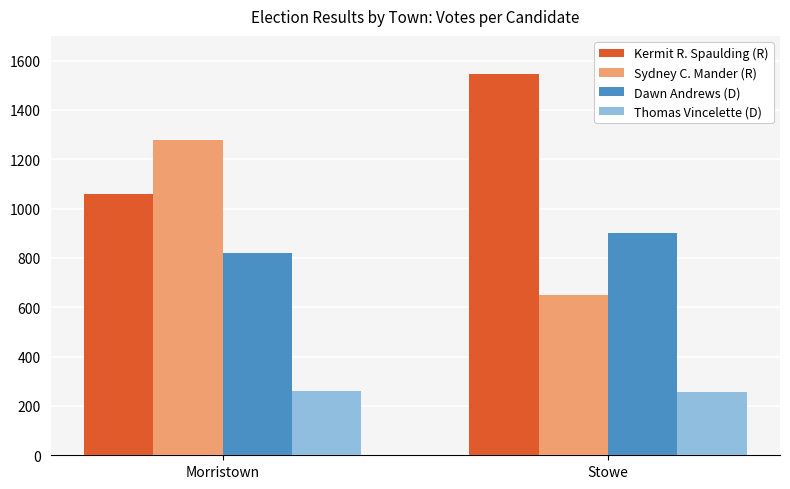

How many data points in Thomas Vincelette (D) are less than 260?

1